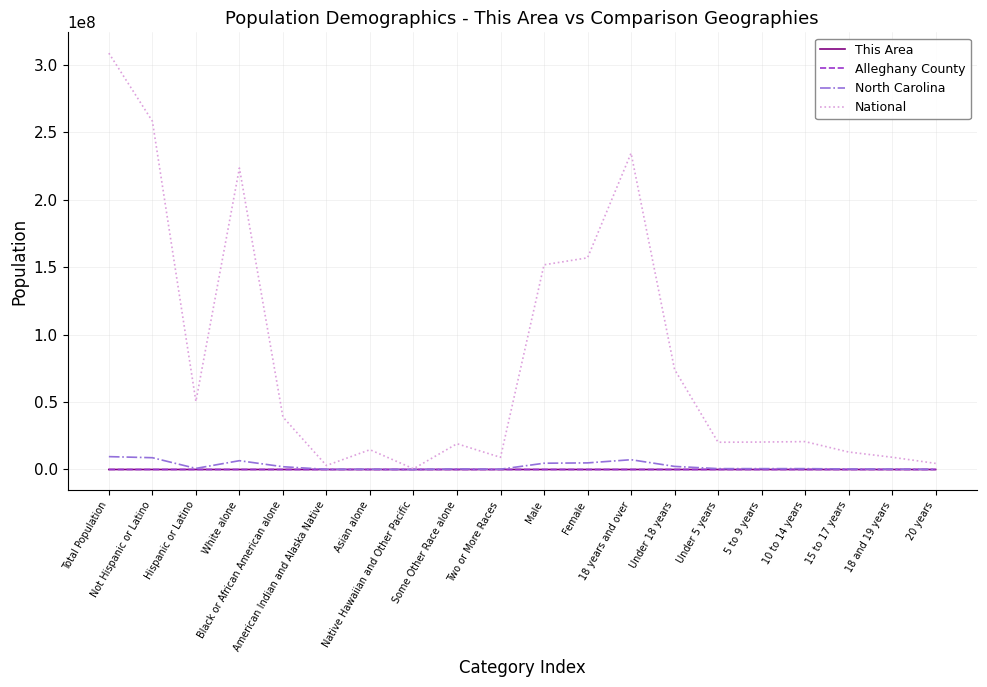

Which series has the largest range (max minus min)?

National